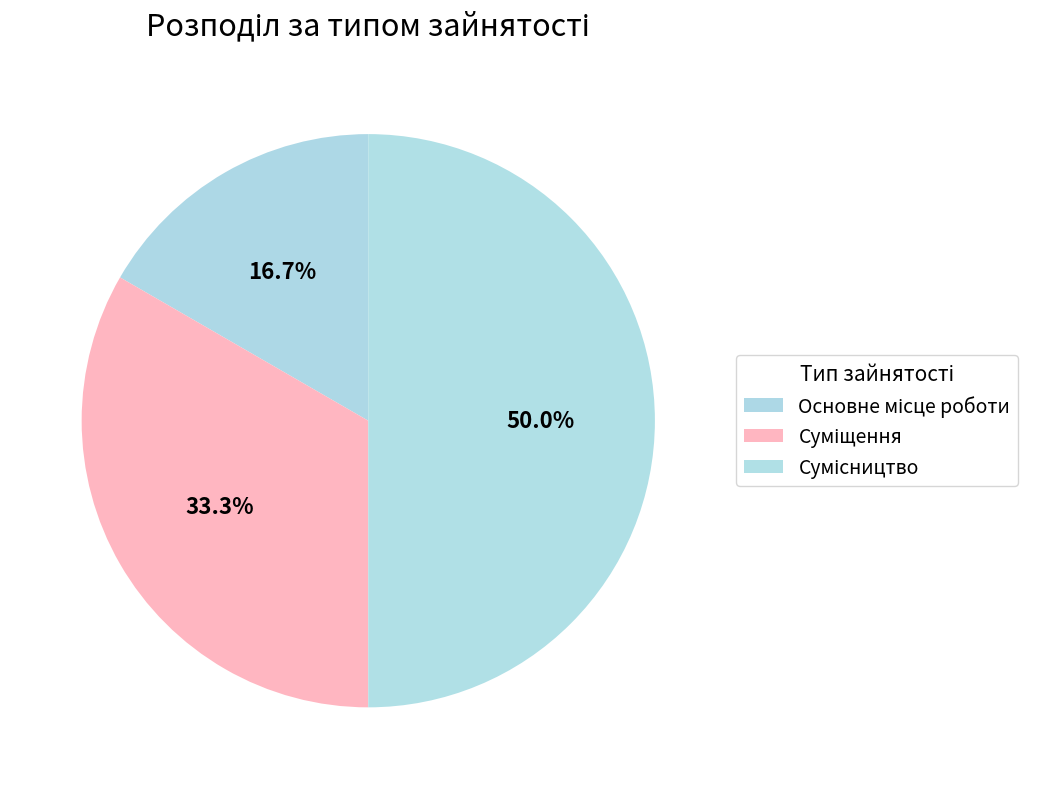

What is the smallest slice in the pie chart?

Основне місце роботи